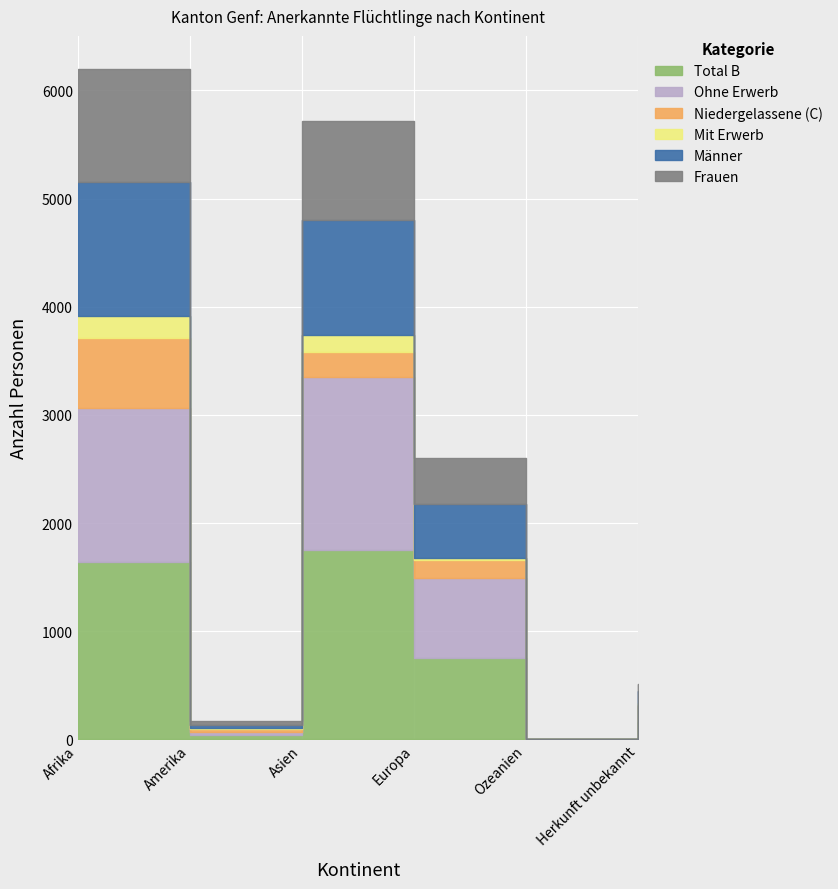

Which series has the largest range (max minus min)?

Total B